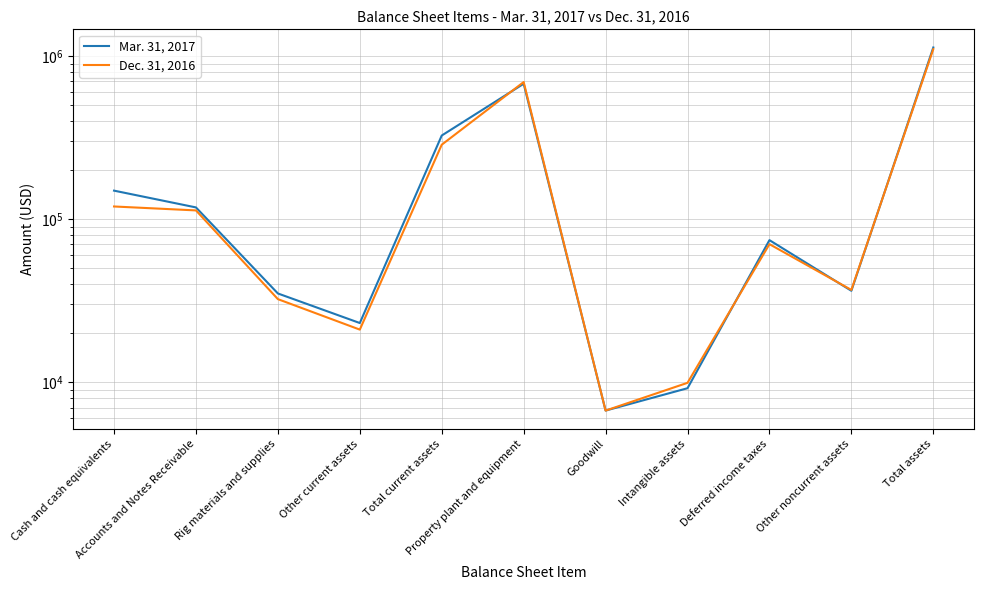

Which series changed the most between Accounts and Notes Receivable and Intangible assets?

Mar. 31, 2017